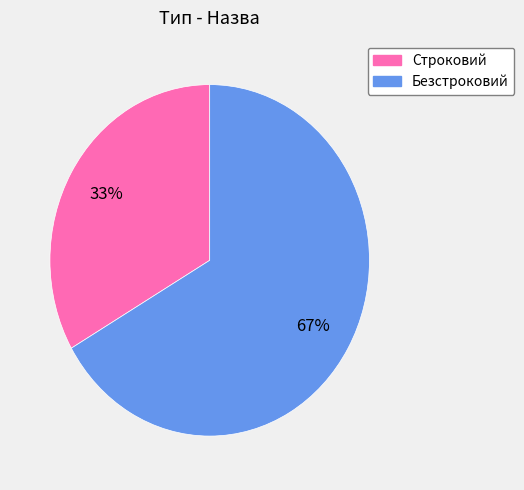

Does Строковий represent more than half of the total?

No